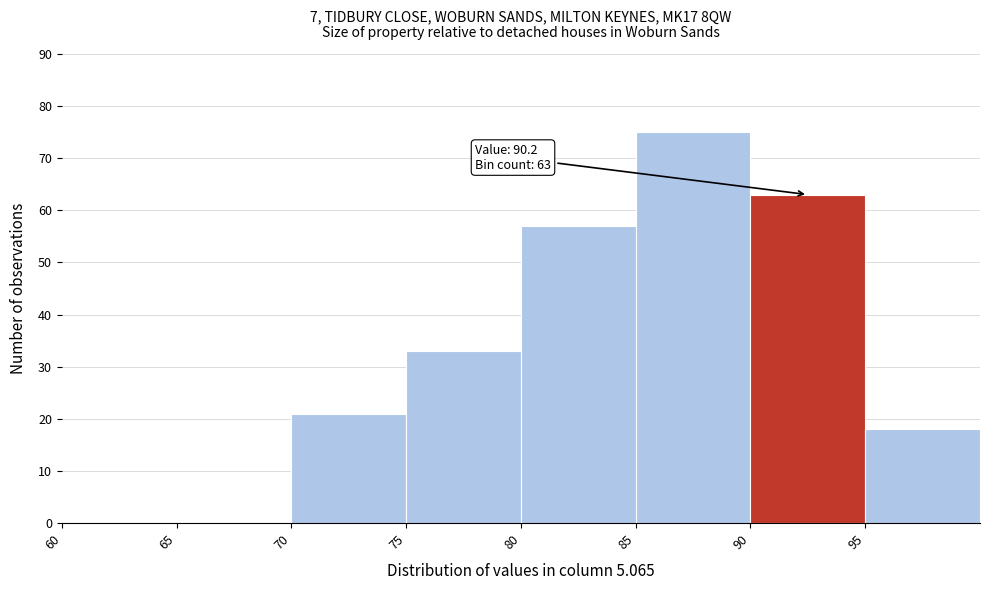

Which range on the x-axis has the tallest bar?

85 to 90